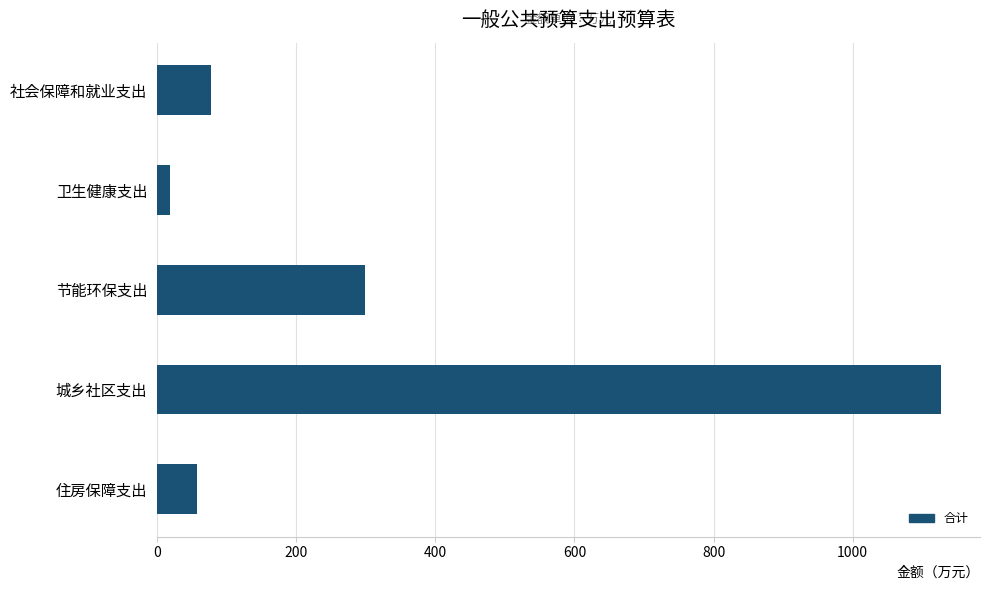

Reading top to bottom, transcribe all the data shown in this chart.

77.9	19.3	298.4	1126.6	57.4